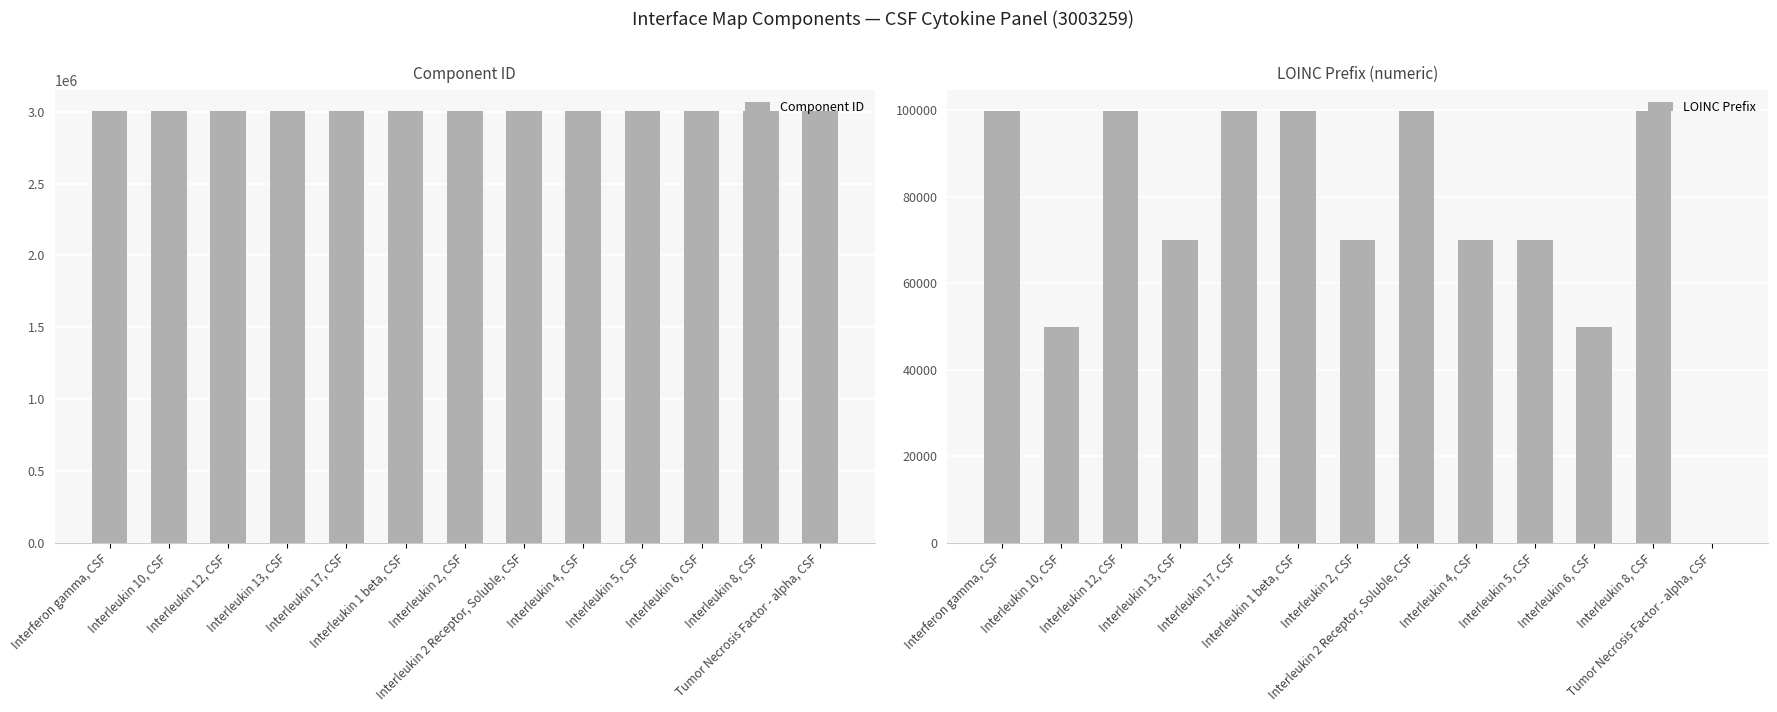

Rank the series at Interleukin 2 Receptor, Soluble, CSF from lowest to highest value.

LOINC Prefix, Component ID